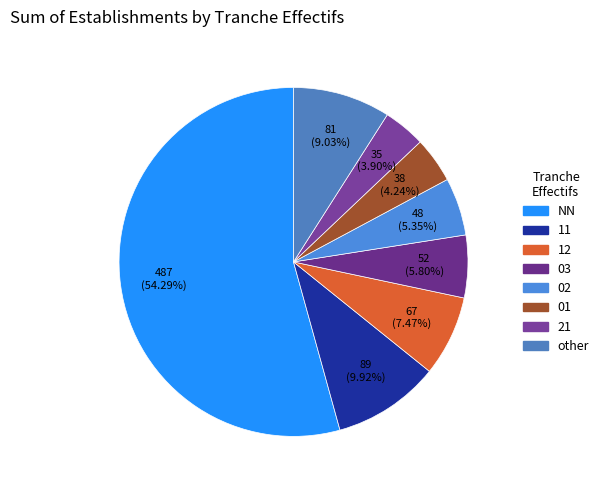

What percentage is the 12 slice, to the nearest percent?

7%